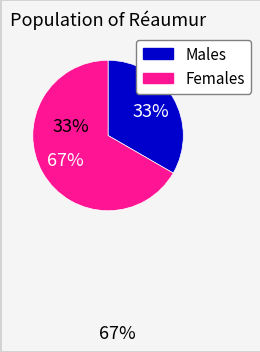

How many segments does this pie chart have?

2